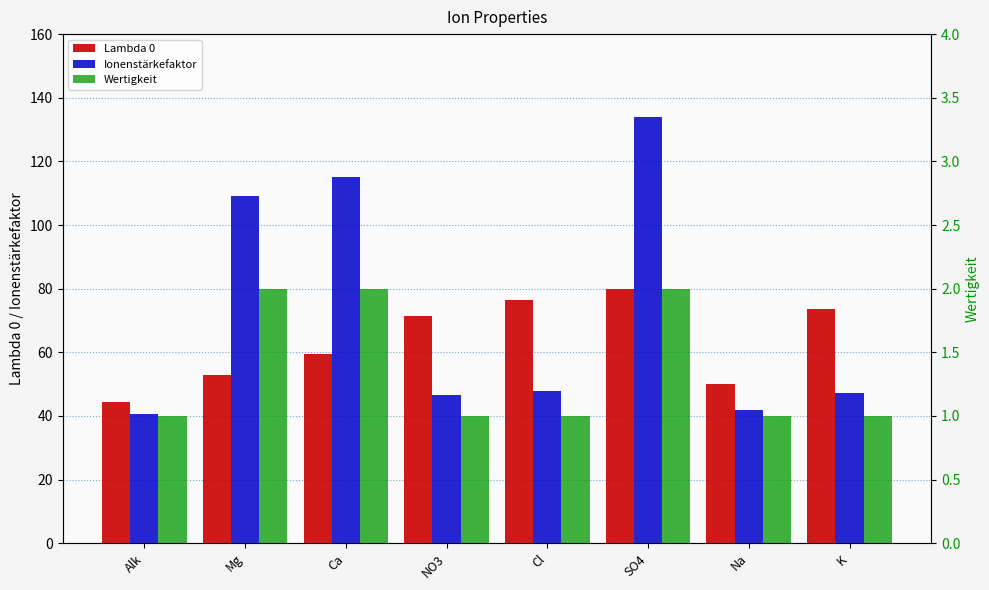

Reading right to left, extract all data points from this chart.

Lambda 0: 73.5	50.1	80.0	76.3	71.5	59.5	53.0	44.5
Ionenstärkefaktor: 47.1	41.8	133.9	47.8	46.7	115.1	109.2	40.5
Wertigkeit: 1.0	1.0	2.0	1.0	1.0	2.0	2.0	1.0